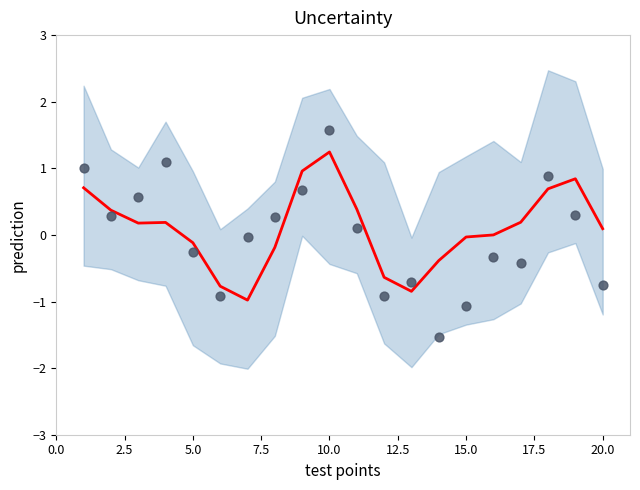

Is the value of data points at 18 greater than the value of prediction line at 22.5?

No